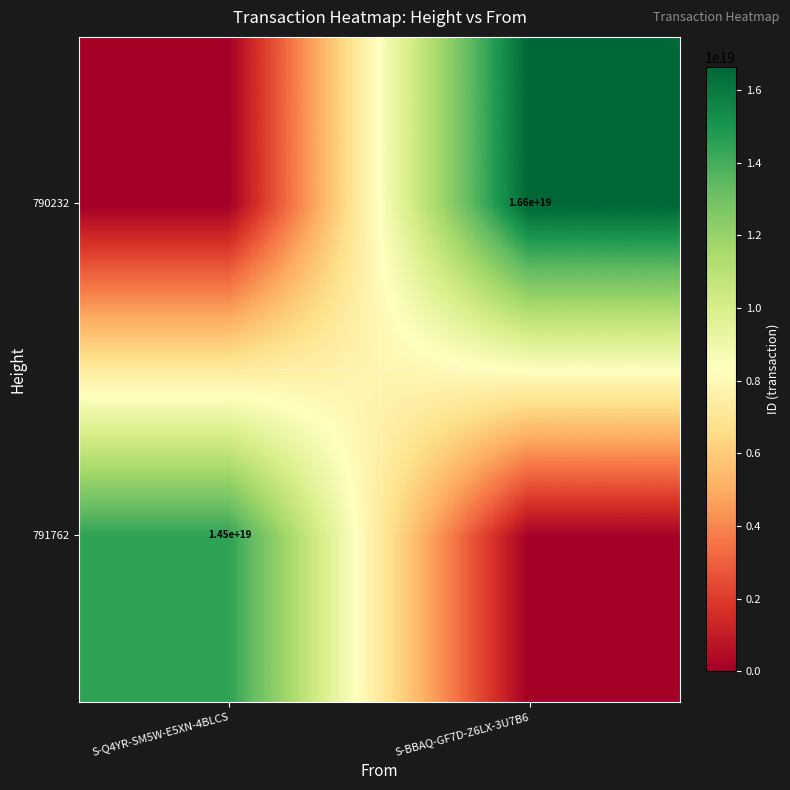

Is the value of 791762 at S-Q4YR-SM5W-E5XN-4BLCS greater than the value of 790232 at S-BBAQ-GF7D-Z6LX-3U7B6?

No